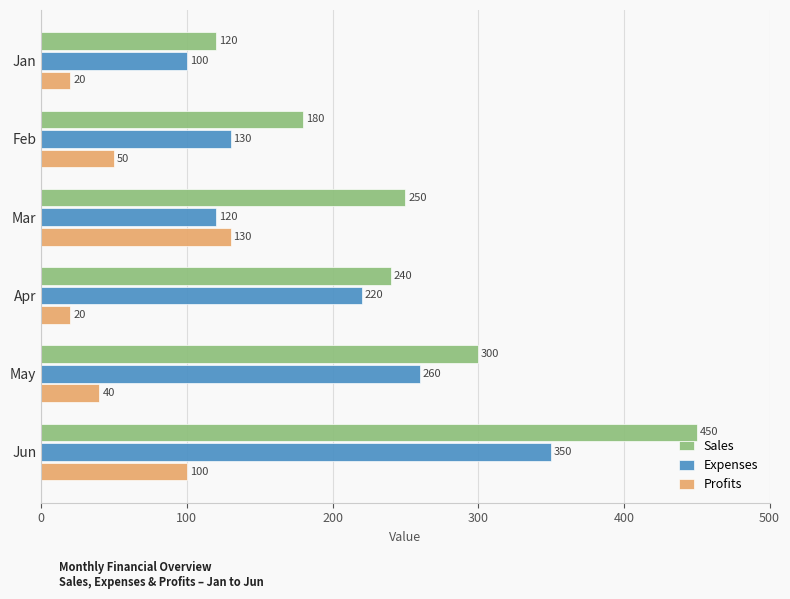

Which series has the widest spread of values?

Sales